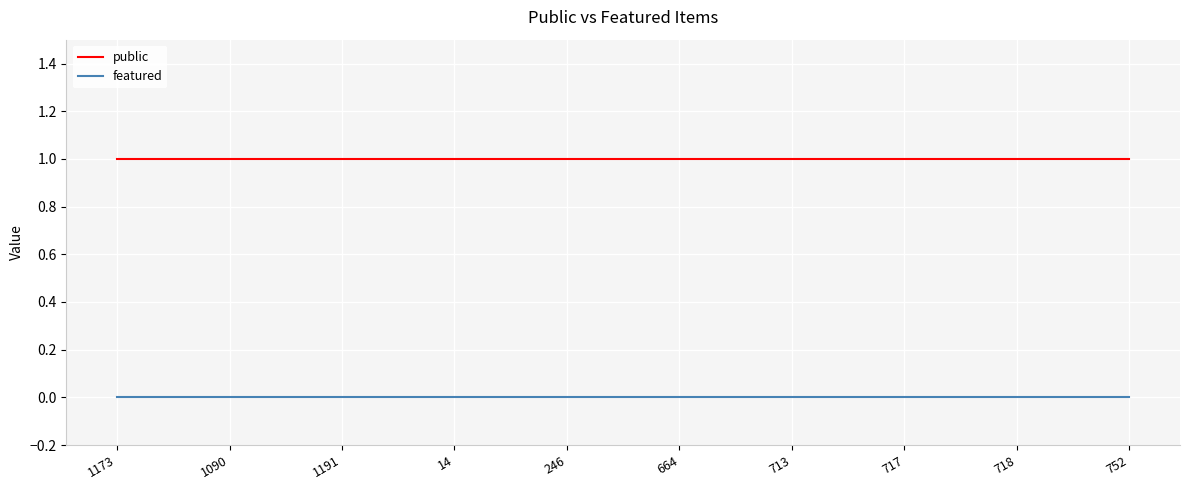

Reading left to right, what are all the values shown in this chart?

public: 1173=1	1090=1	1191=1	14=1	246=1	664=1	713=1	717=1	718=1	752=1
featured: 1173=0	1090=0	1191=0	14=0	246=0	664=0	713=0	717=0	718=0	752=0